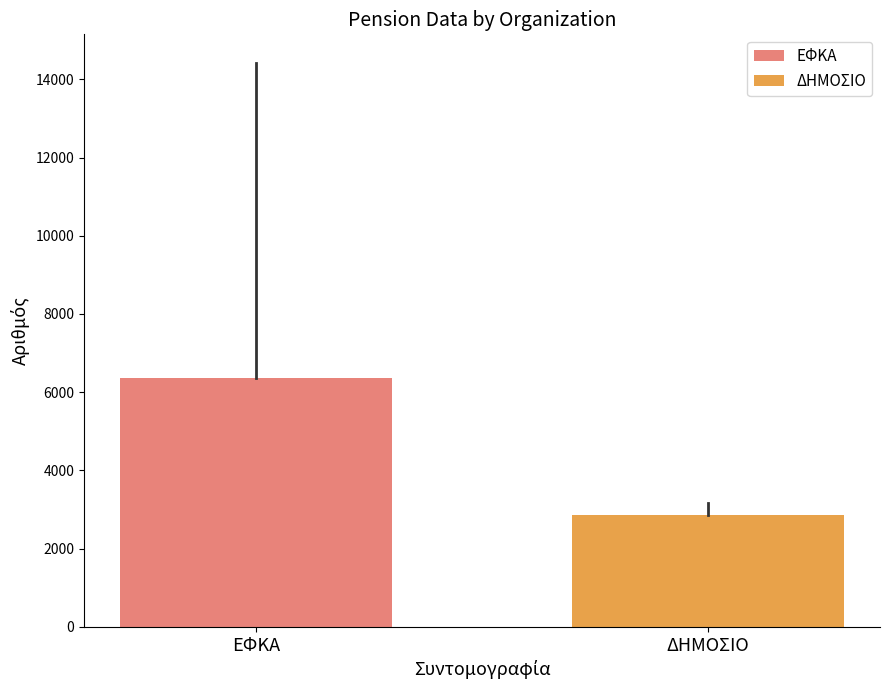

Rank the series by their maximum value, from lowest to highest.

ΔΗΜΟΣΙΟ, ΕΦΚΑ